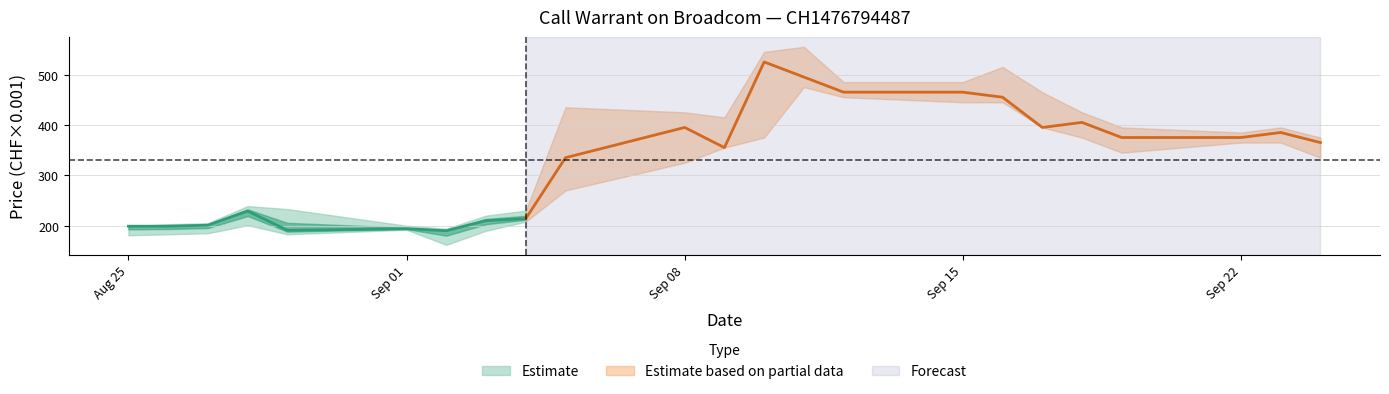

What is the minimum value shown in the chart?

162